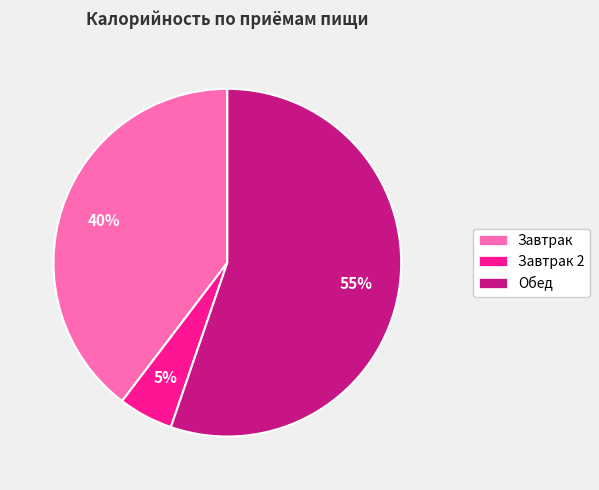

To the nearest percent, what percentage of the pie is Завтрак 2?

5%